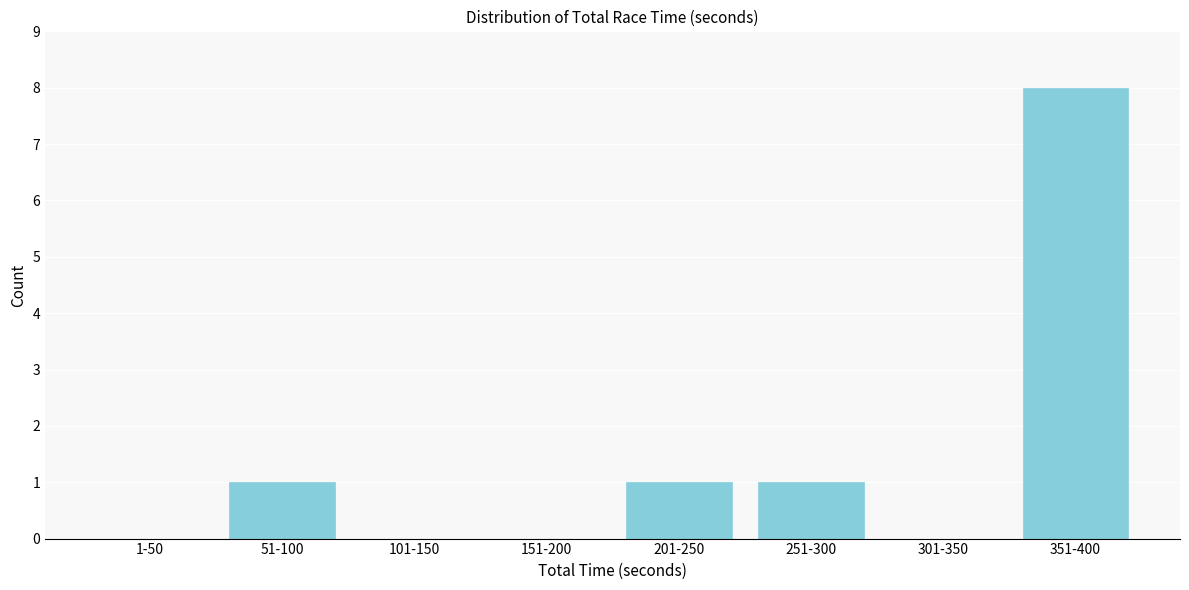

Reading left to right, what are all the values shown in this chart?

1-50=0	51-100=1	101-150=0	151-200=0	201-250=1	251-300=1	301-350=0	351-400=8